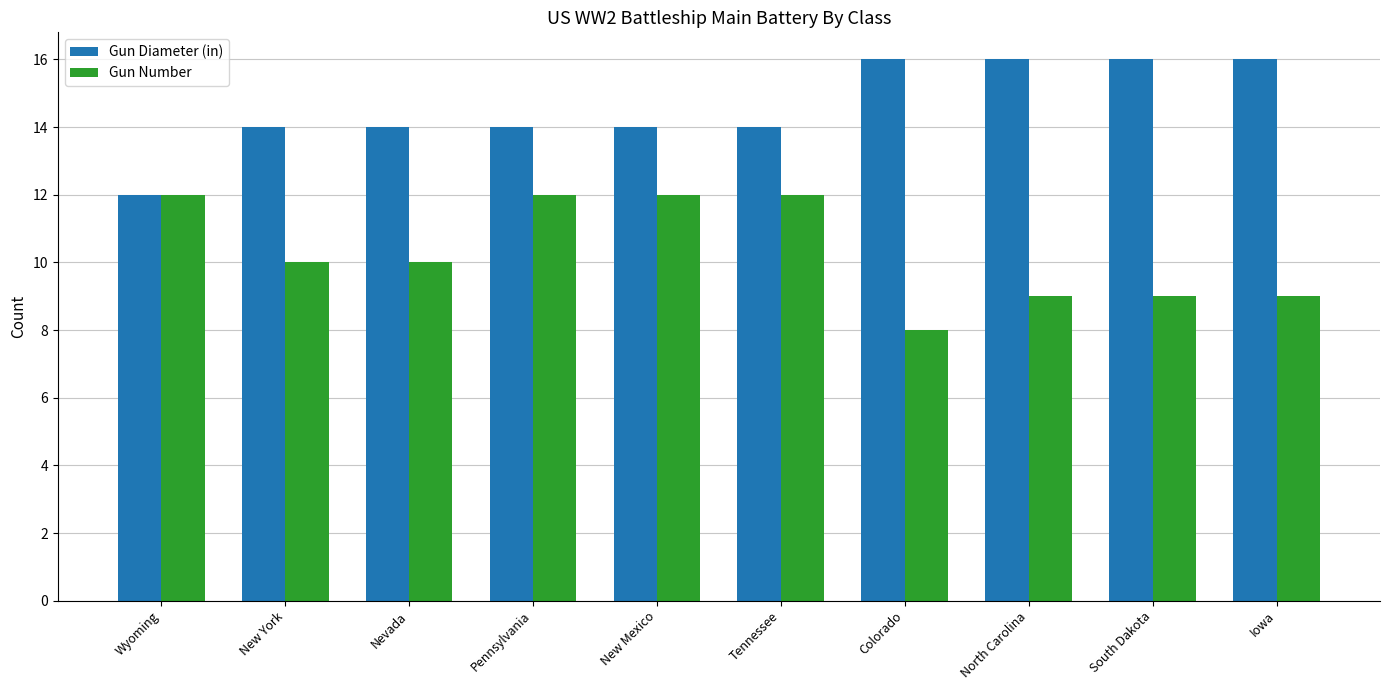

What is the label of the 9th bar from the right?

New York